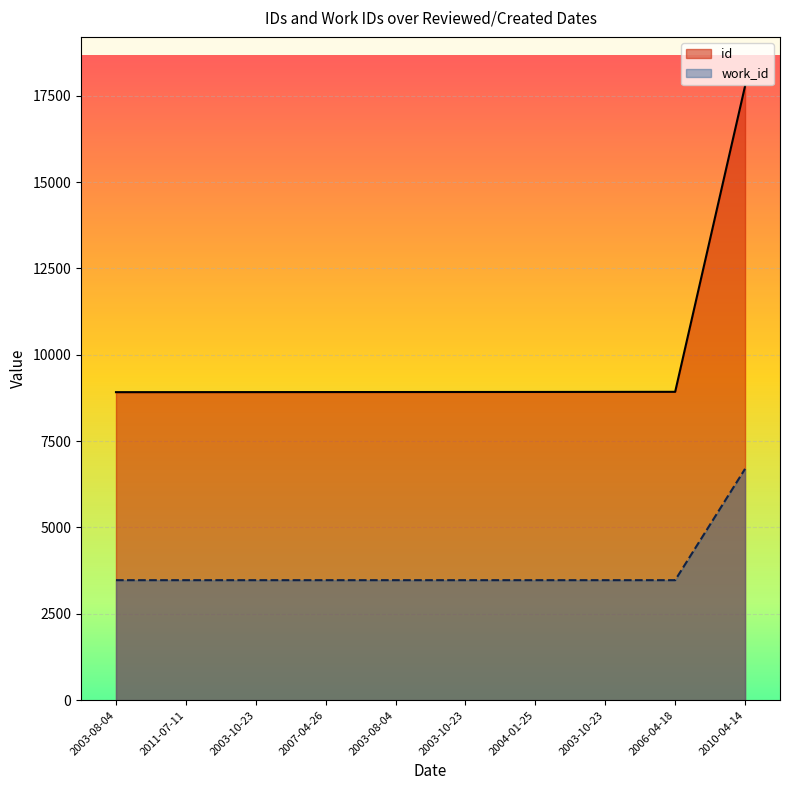

What is the label of the 3rd point from the right?

2003-10-23